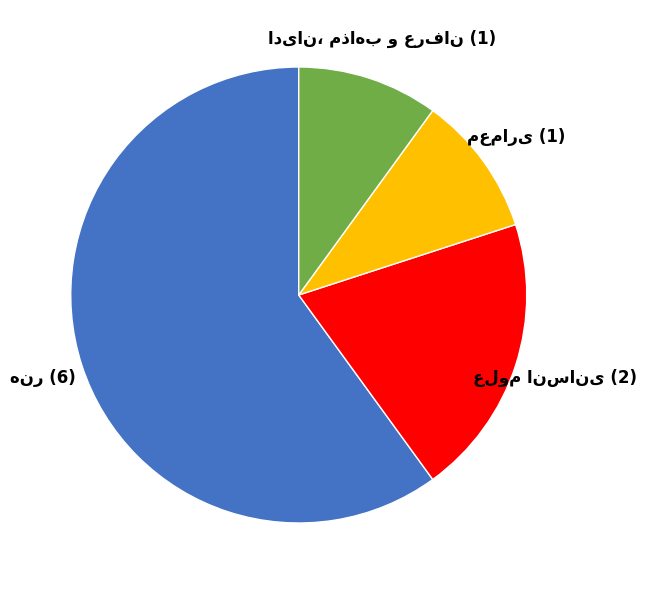

Is there any slice that represents more than half of the pie?

Yes